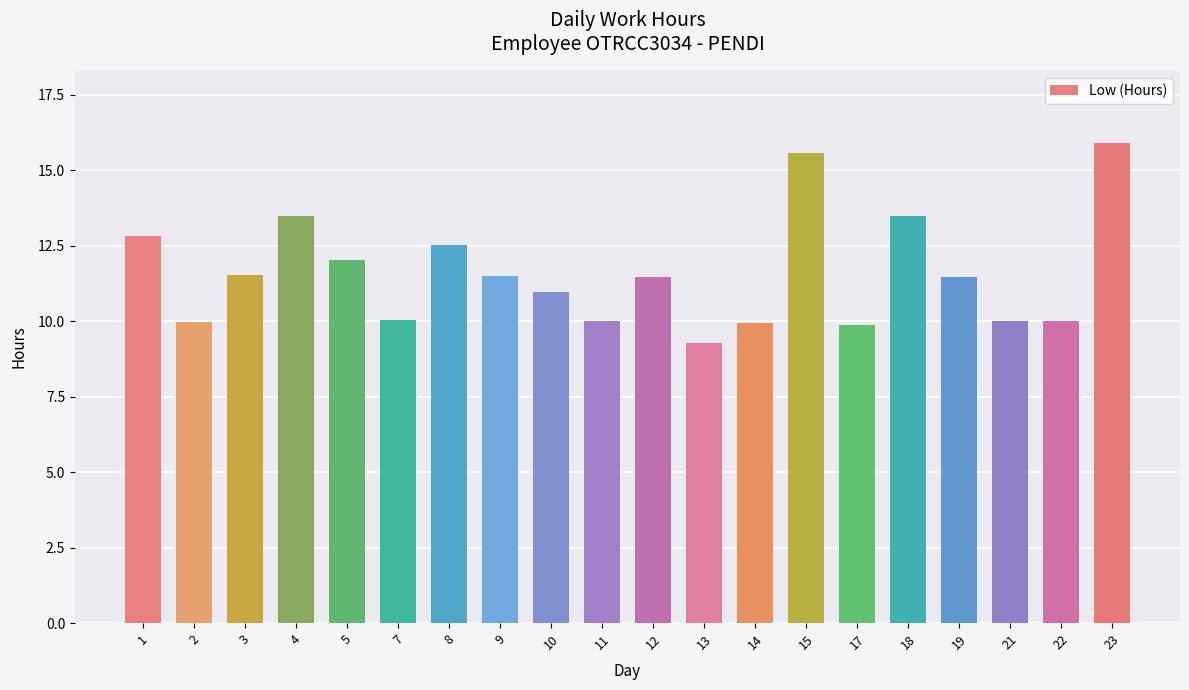

What is the minimum value shown in the chart?

9.3